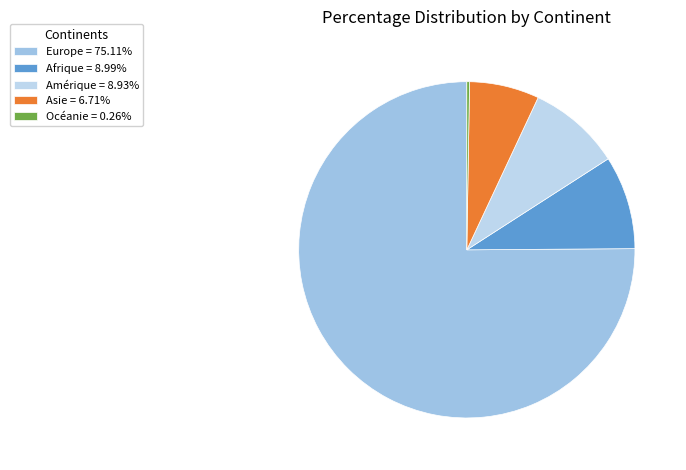

How many segments does this pie chart have?

5